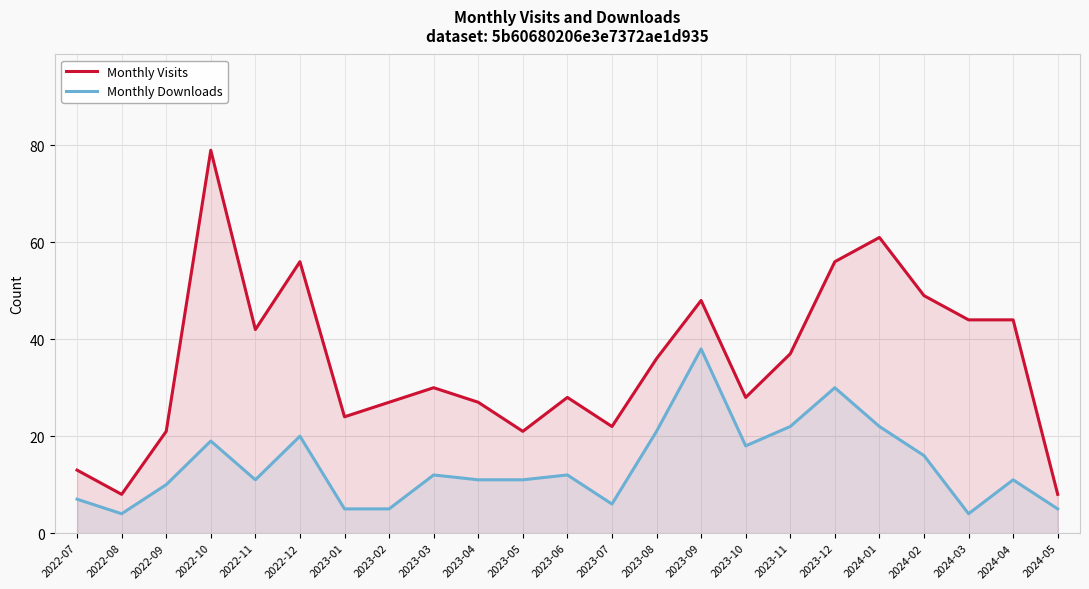

Rank the series by their maximum value, from lowest to highest.

Monthly Downloads, Monthly Visits